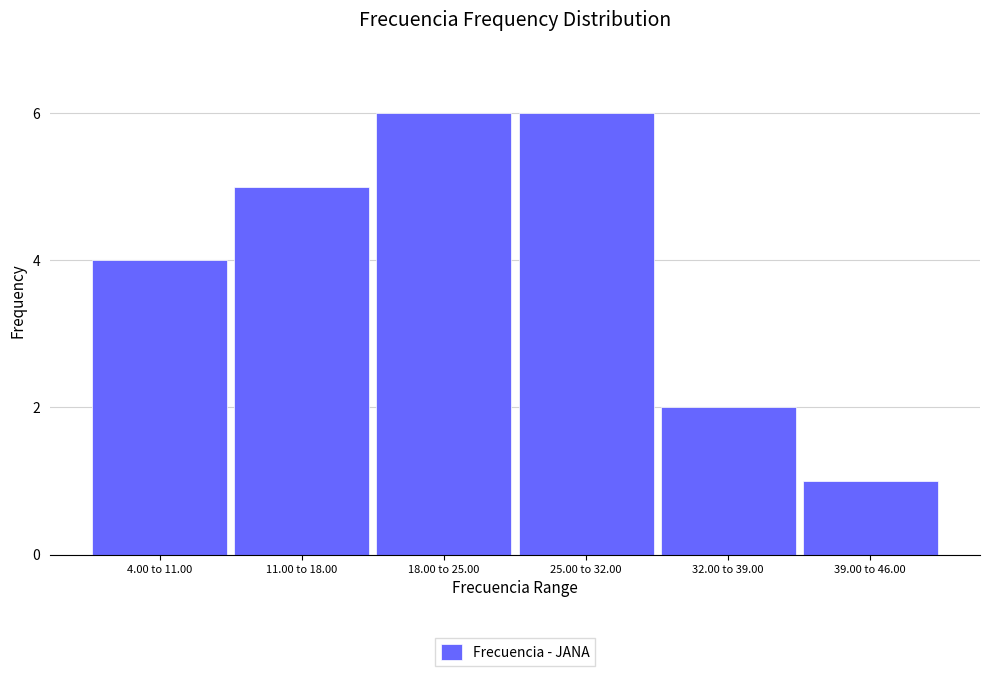

Reading right to left, transcribe all the data shown in this chart.

39.00 to 46.00=1	32.00 to 39.00=2	25.00 to 32.00=6	18.00 to 25.00=6	11.00 to 18.00=5	4.00 to 11.00=4